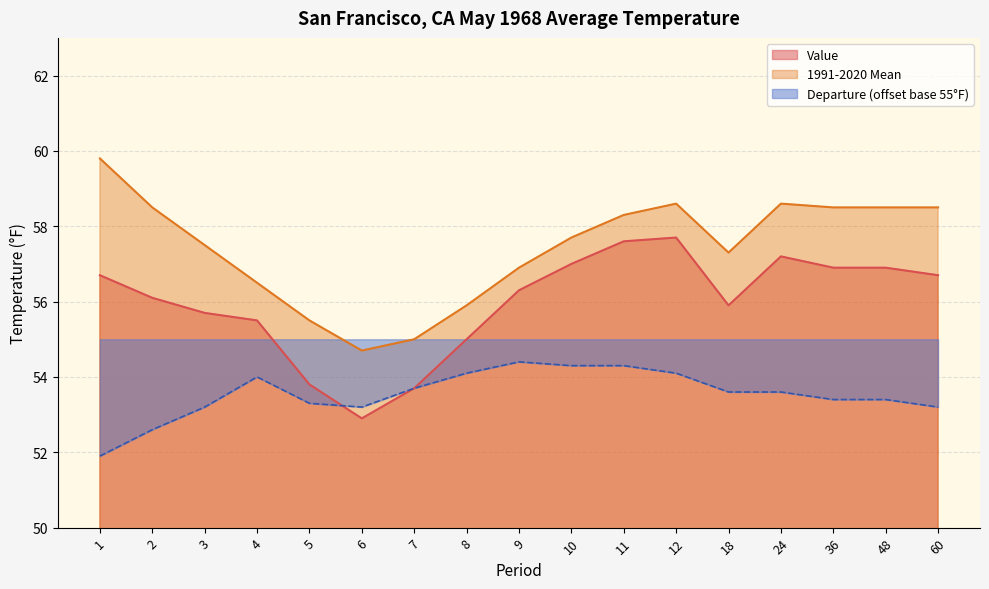

Is it true that Value equals 56.9 at 36?

True